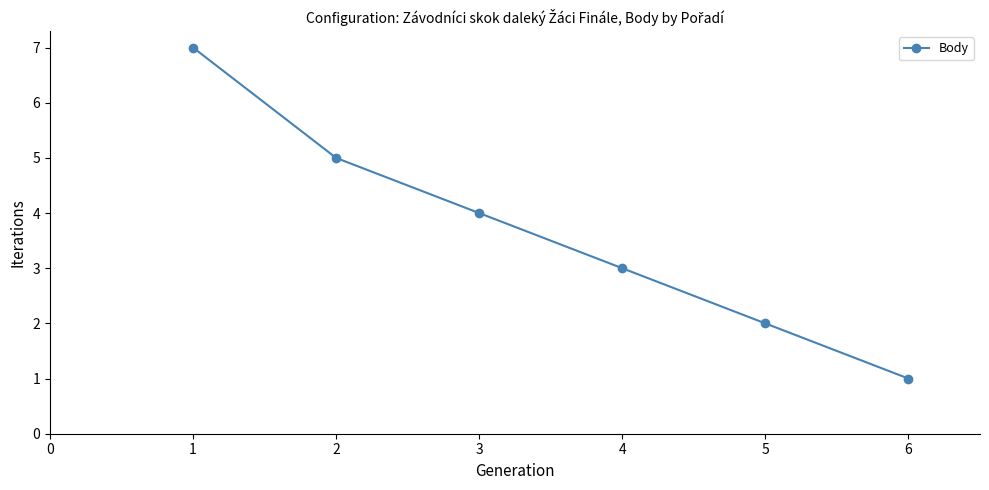

How many lines are shown in the chart?

1